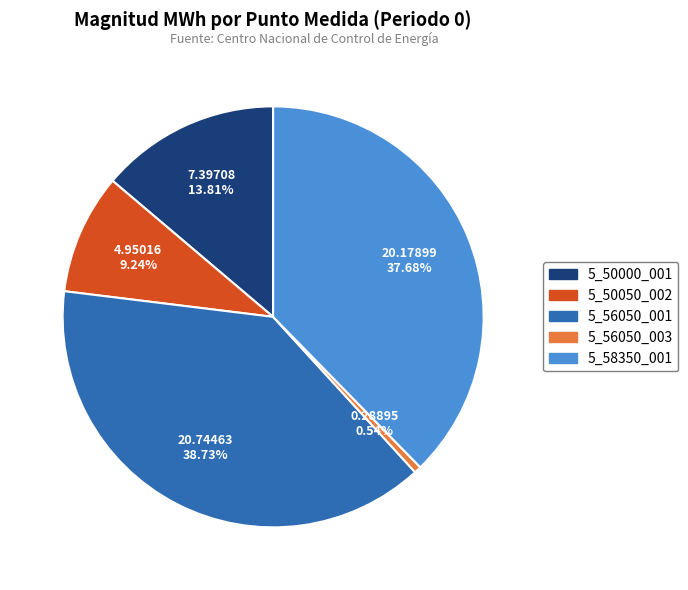

Is there any slice that represents more than half of the pie?

No